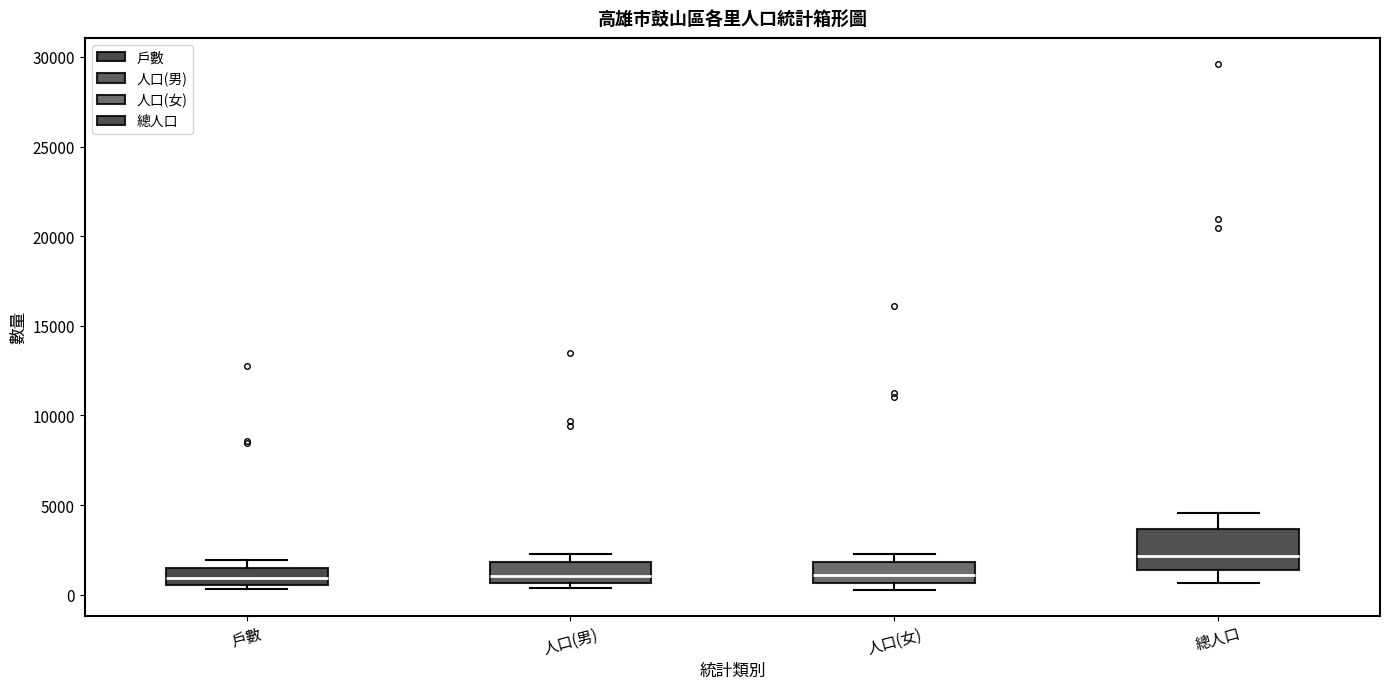

Which box is the tallest, from its lower edge to its upper edge?

總人口